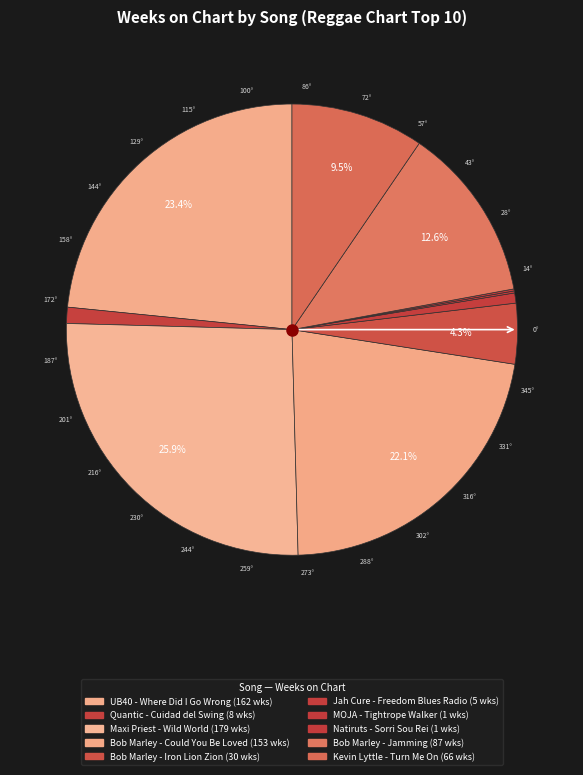

The MOJA - Tightrope Walker slice represents 1% of the pie. True or false?

False